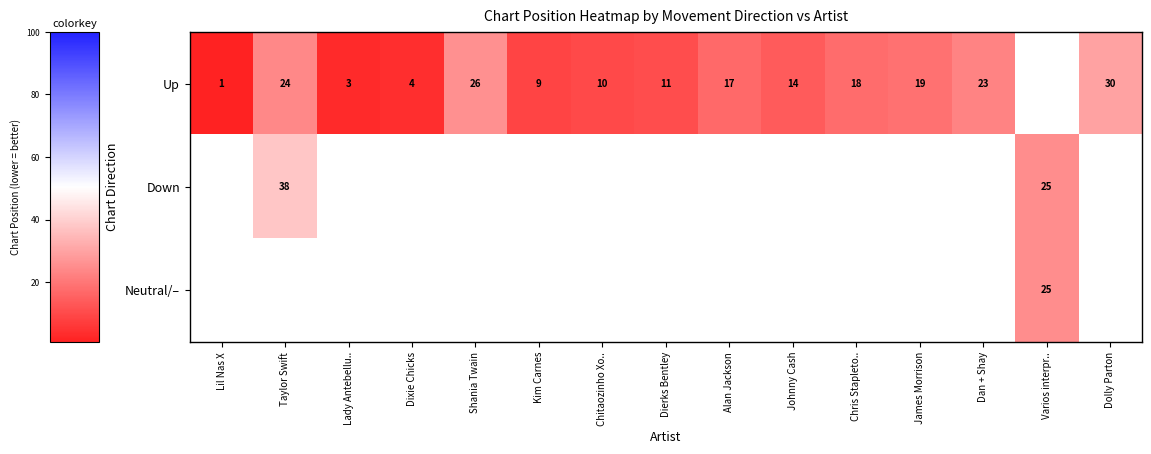

What is the difference between the Up values at Lil Nas X and Dierks Bentley?

10